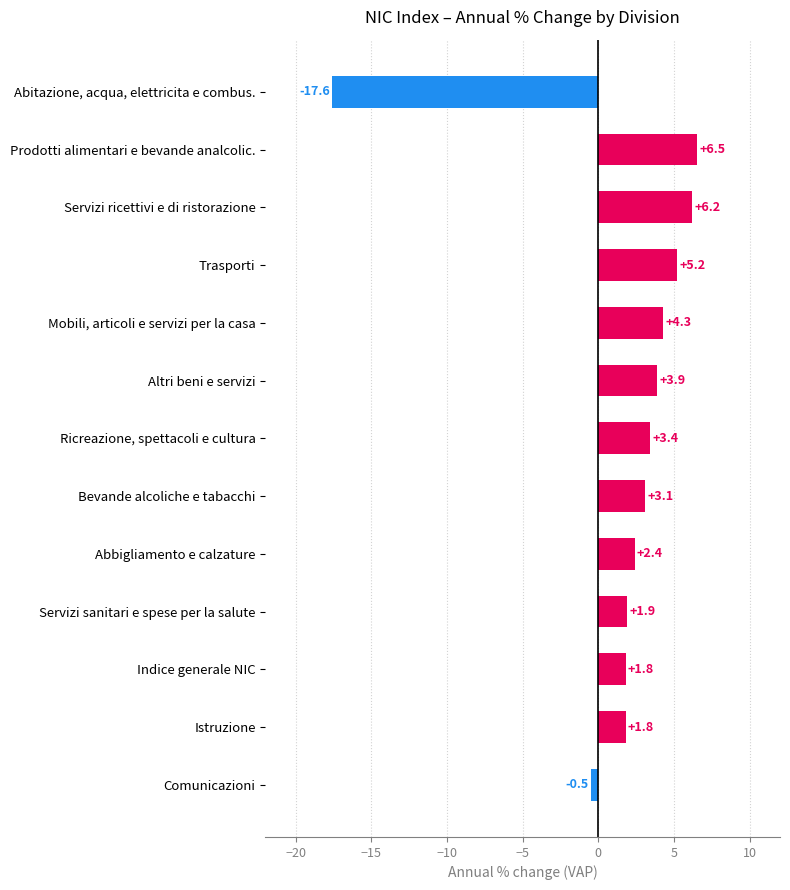

The value at Mobili, articoli e servizi per la casa is 2.2. True or false?

False